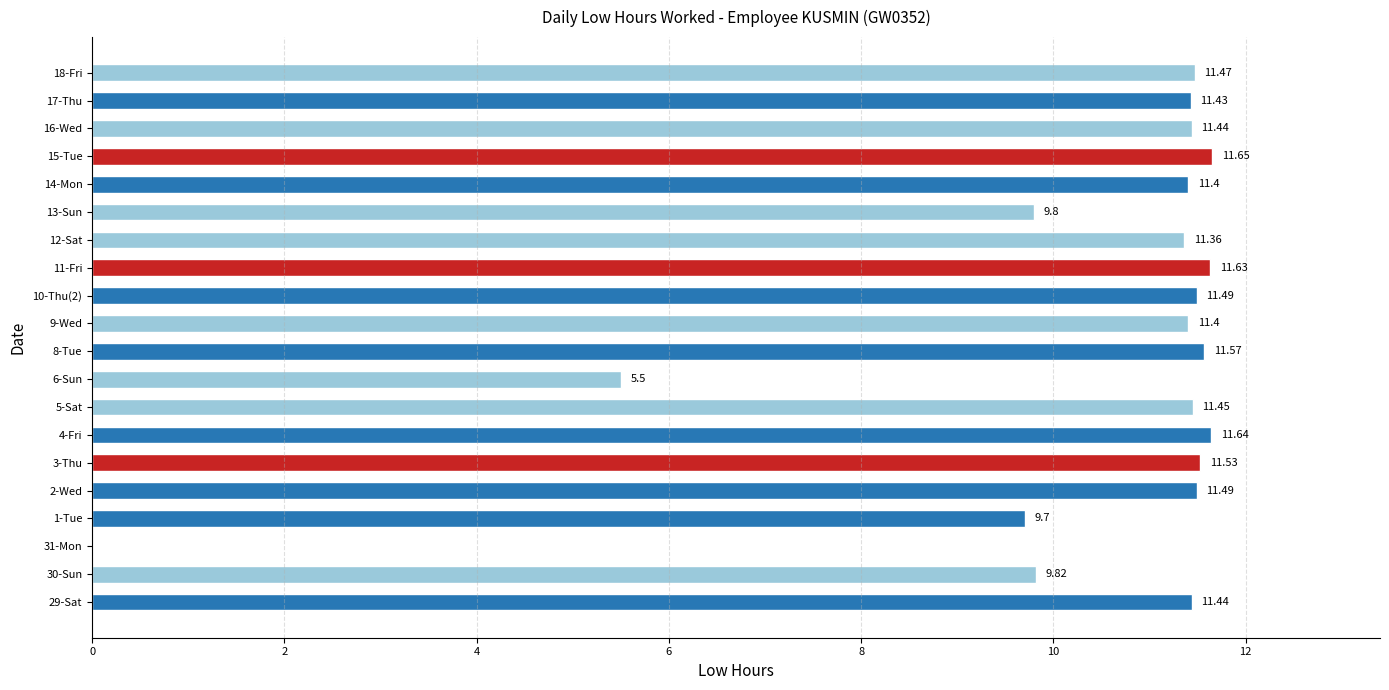

What is the sum of all values?

207.2